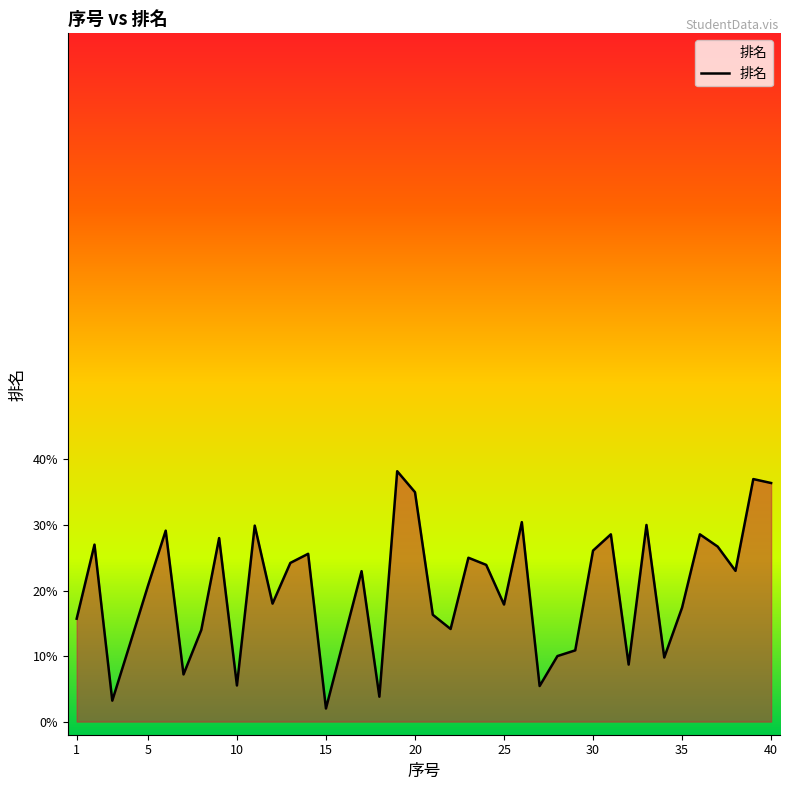

Reading left to right, what are all the values shown in this chart?

0.2	0.3	0.0	0.1	0.2	0.3	0.1	0.1	0.3	0.1	0.3	0.2	0.2	0.3	0.0	0.1	0.2	0.0	0.4	0.3	0.2	0.1	0.2	0.2	0.2	0.3	0.1	0.1	0.1	0.3	0.3	0.1	0.3	0.1	0.2	0.3	0.3	0.2	0.4	0.4